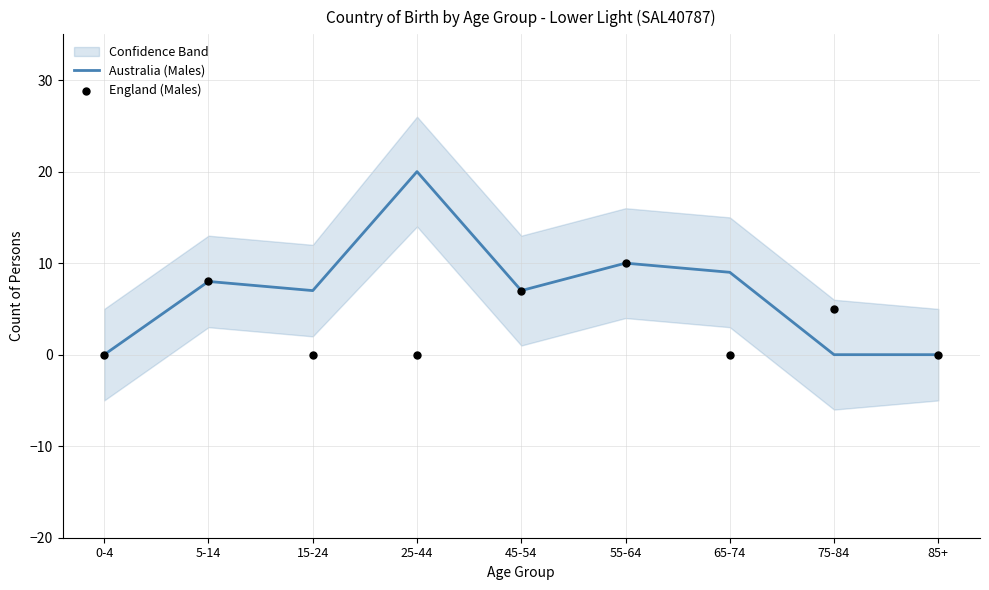

What are all the series names shown in the legend?

Australia (Males), England (Males)